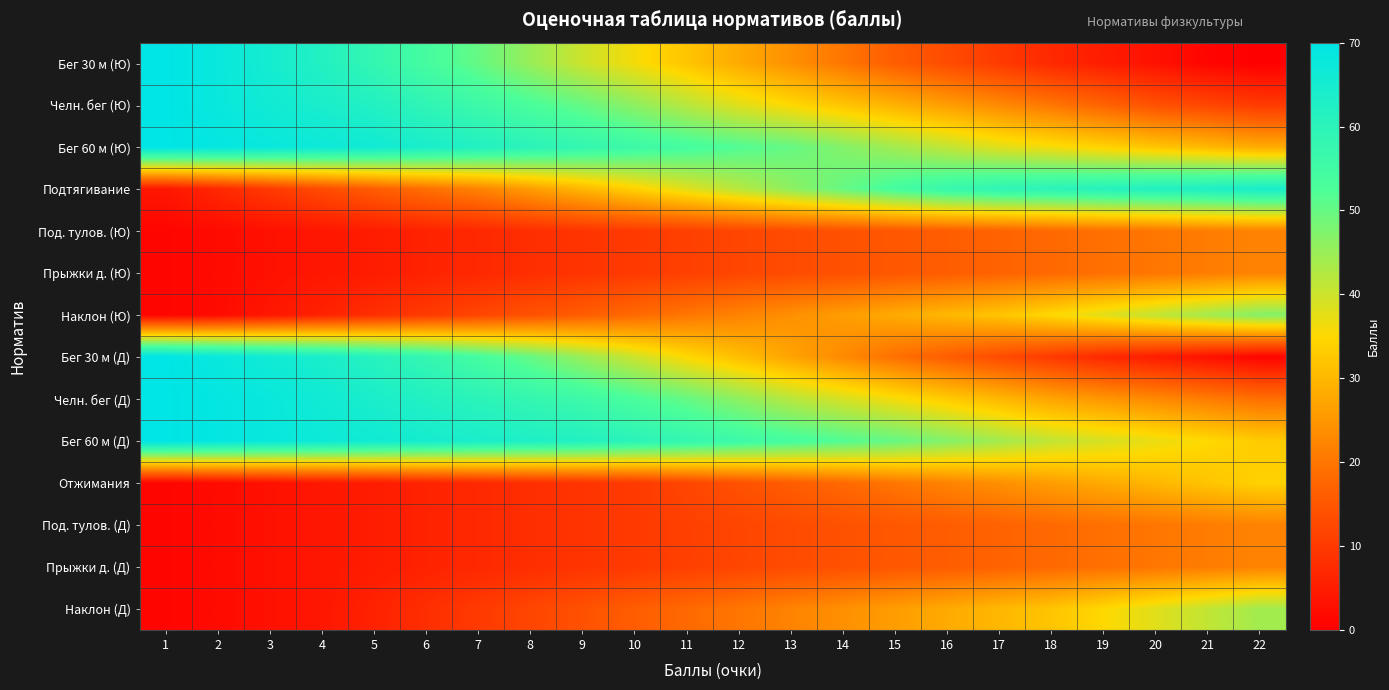

At how many categories does at least one series exceed 67?

3